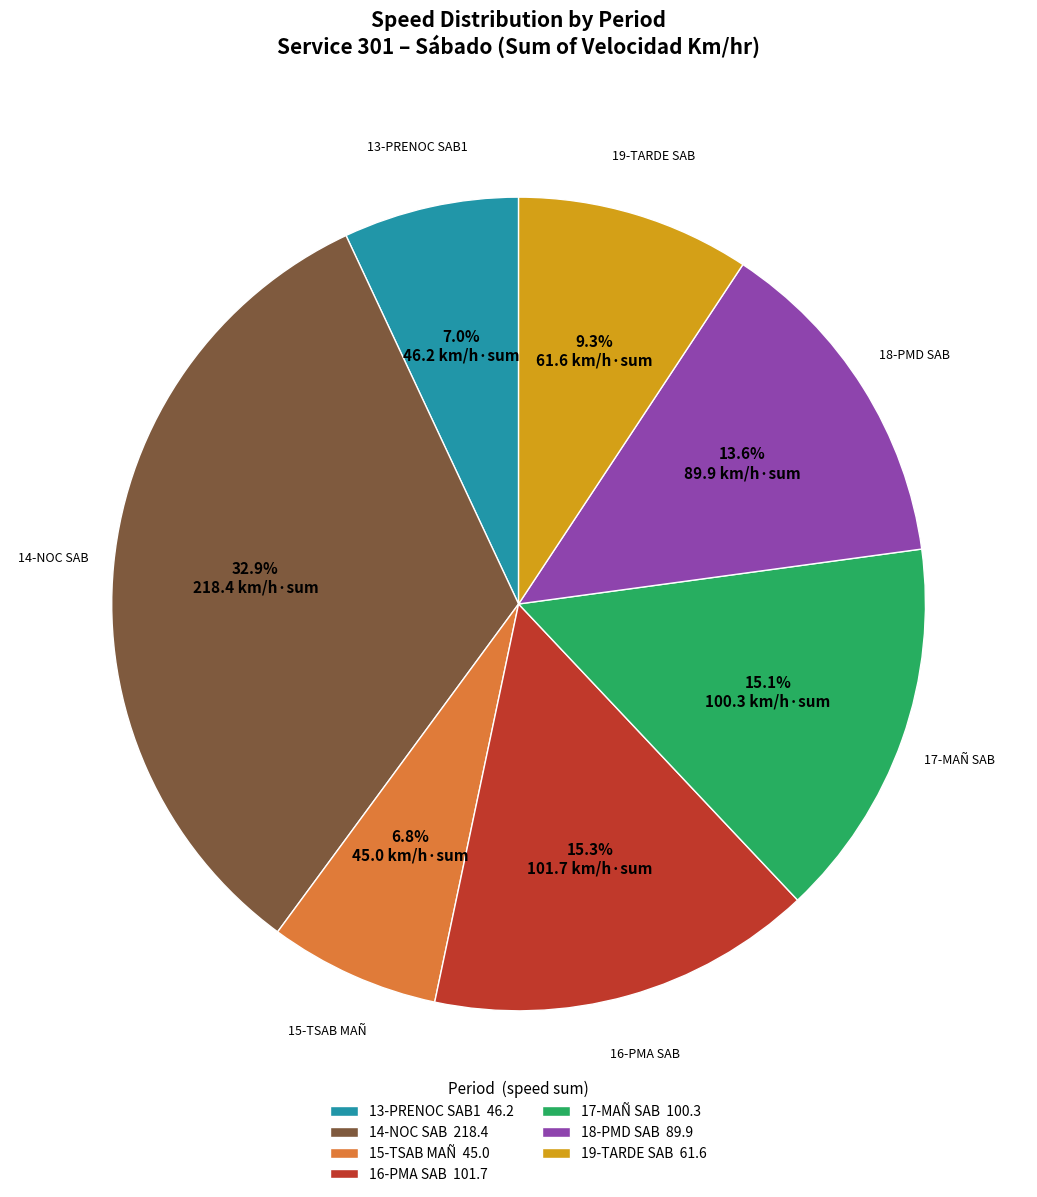

Which slice is the largest?

14-NOC SAB 218.4